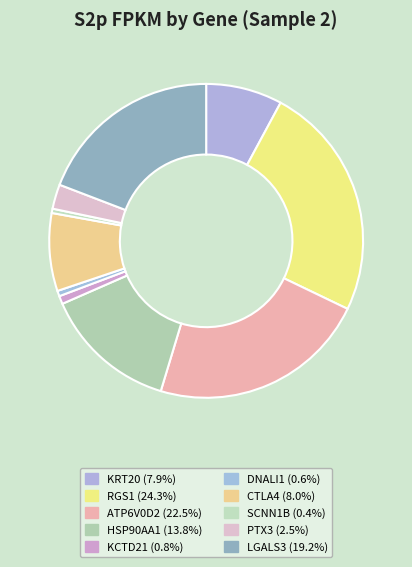

Between KCTD21 and CTLA4, which is larger?

CTLA4